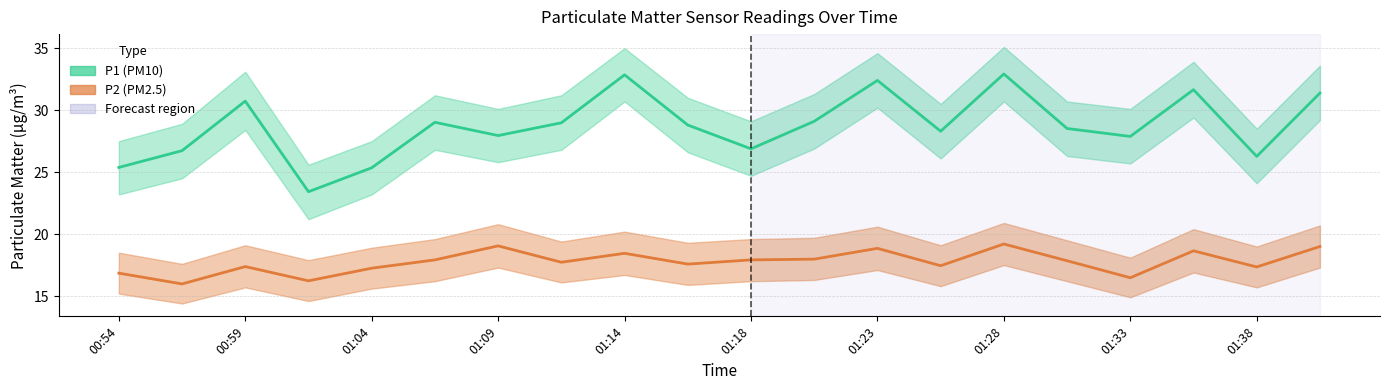

Rank the series by their maximum value, from lowest to highest.

P2 (PM2.5), P1 (PM10)